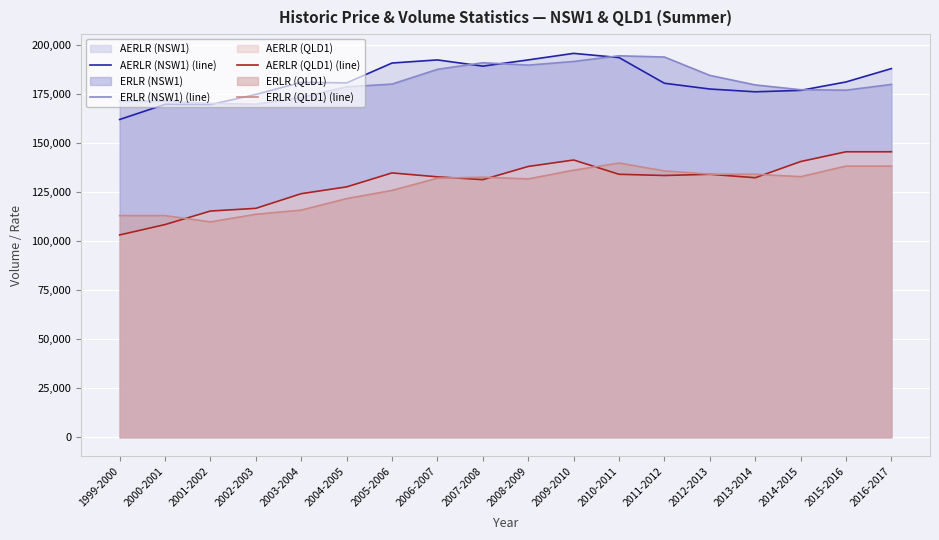

What is the label of the 17th point from the right?

2000-2001